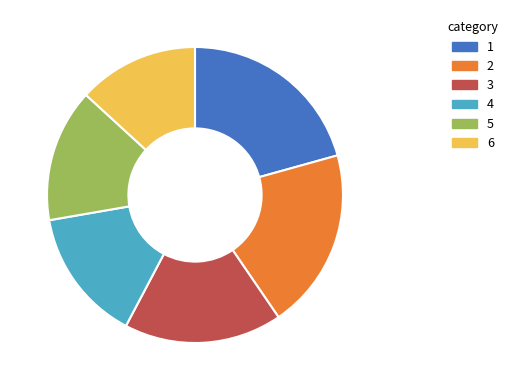

Is there any slice that represents more than half of the pie?

No